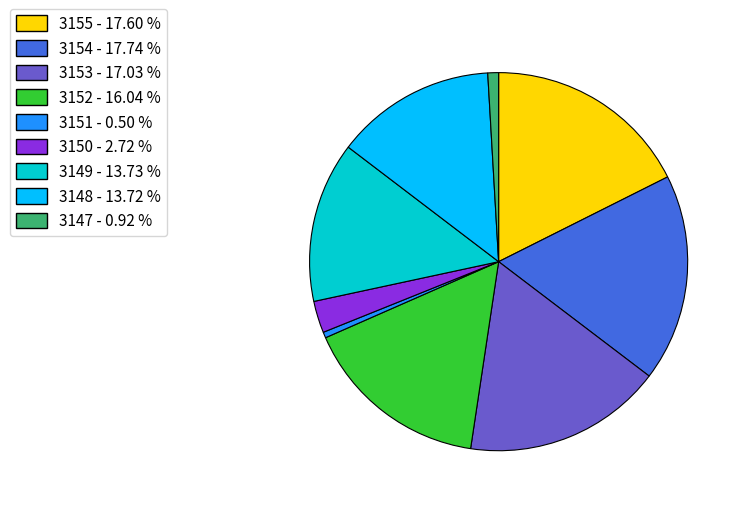

Which has a higher value, 3148 or 3154?

3154